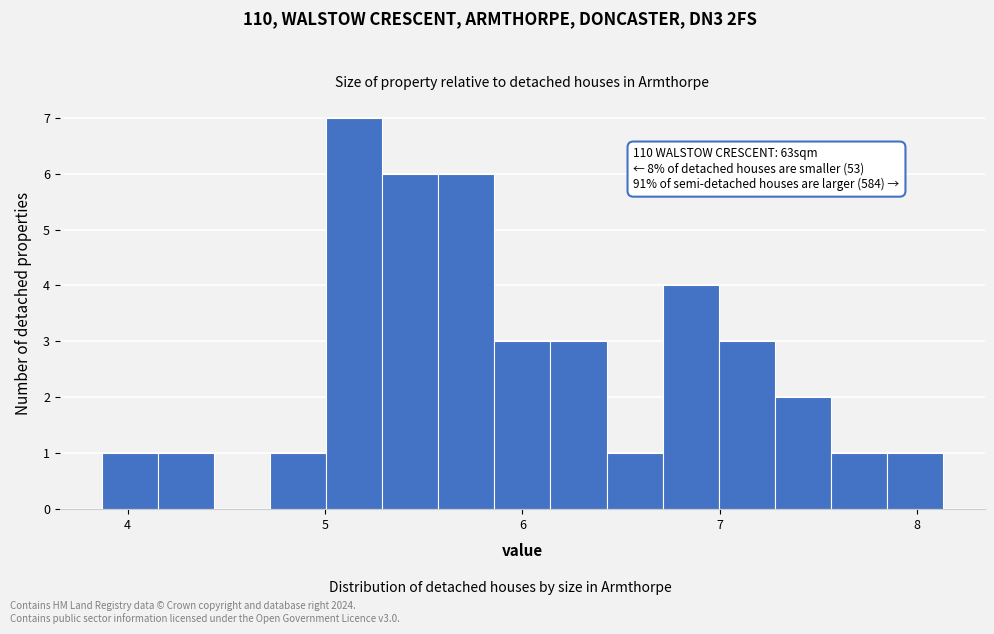

Read against the x-axis, roughly where is the centre of the tallest bar?

5.1